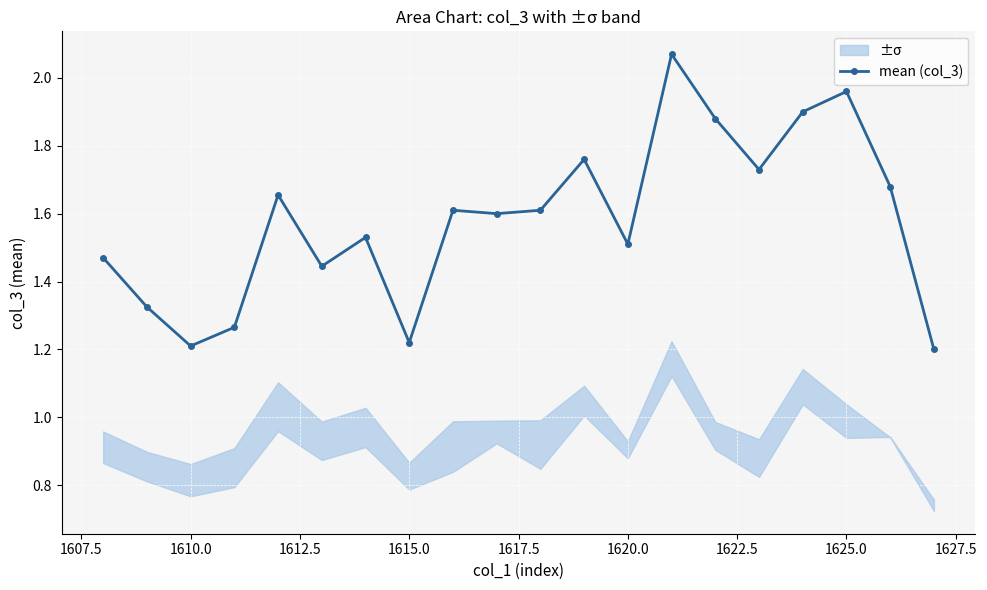

True or false: mean (col_3) has more than 2 points higher than both neighbors.

True